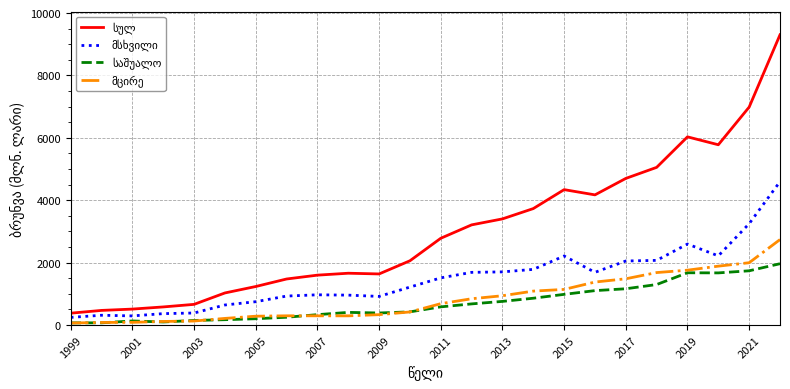

What is the greatest value displayed?

9302.3